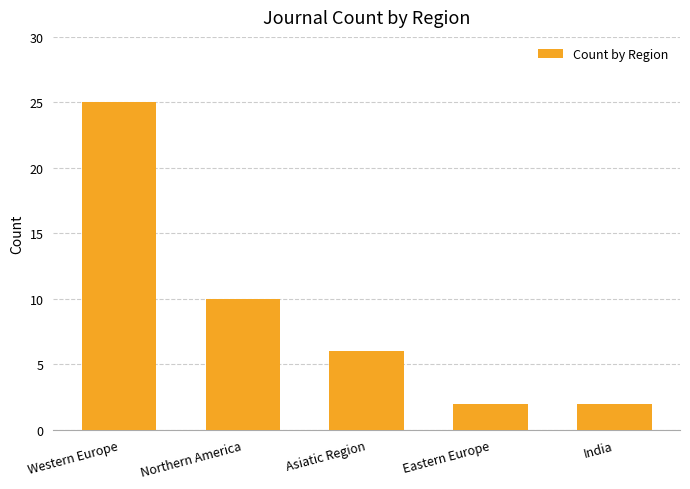

Reading right to left, list all the values displayed in this chart.

2	2	6	10	25